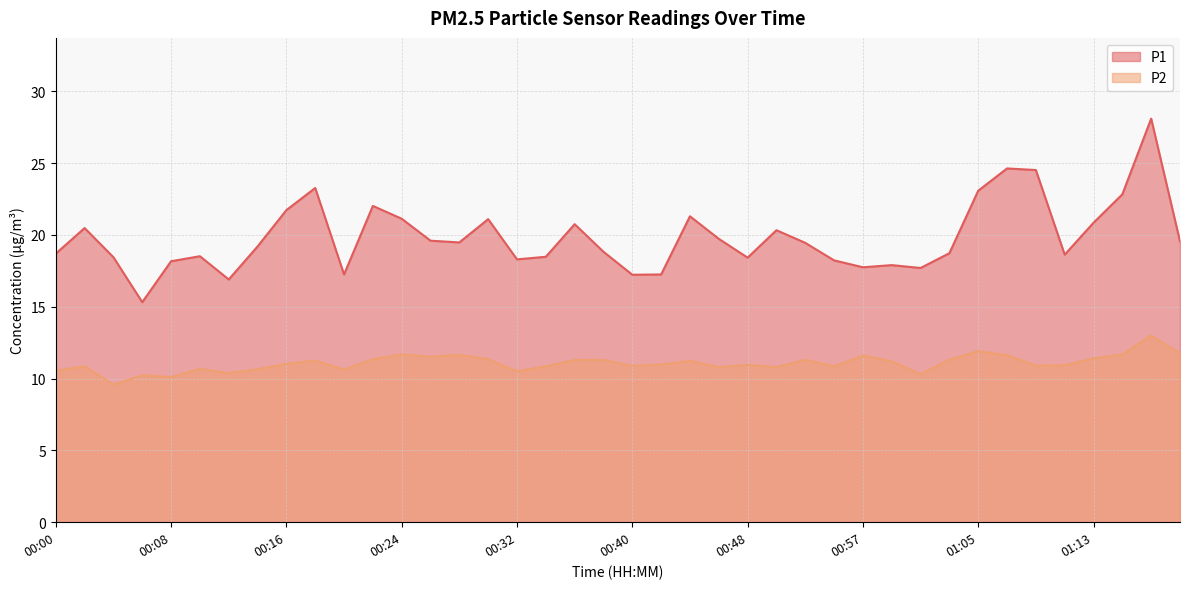

What is the approximate value of P1 at 00:53?

19.4